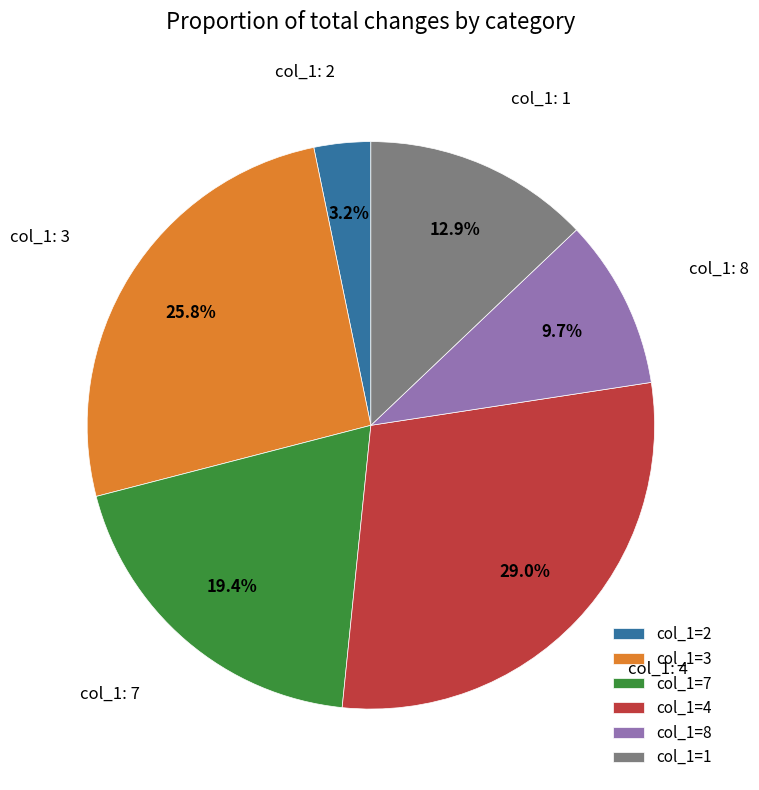

What percentage is NOT represented by col_1=2?

96.8%